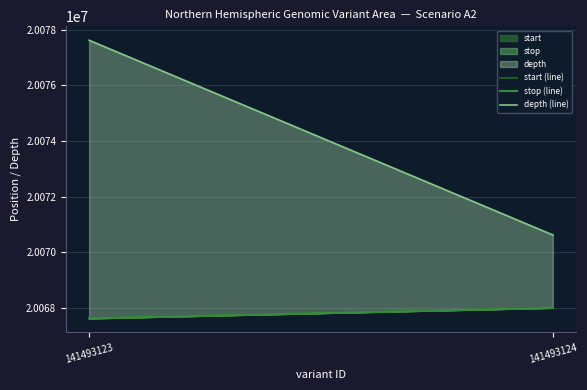

What is the spread (max minus min) of values at 141493123?

10000